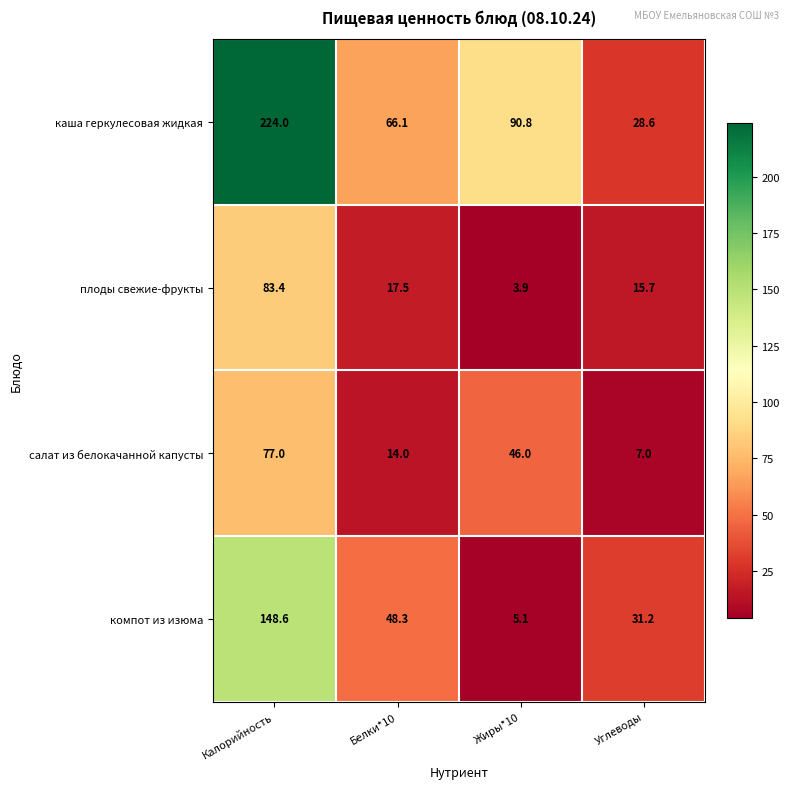

The каша геркулесовая жидкая series shows 66.1 at Белки*10. True or false?

True